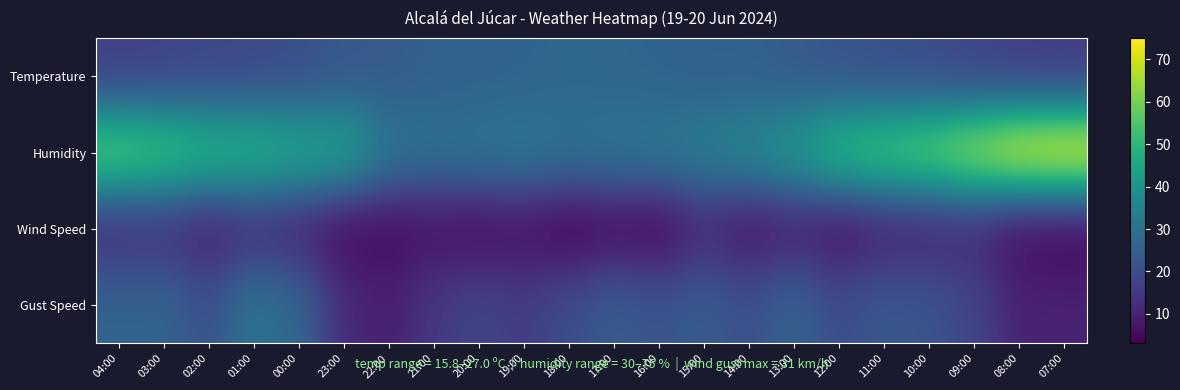

At how many categories does at least one series exceed 41?

13